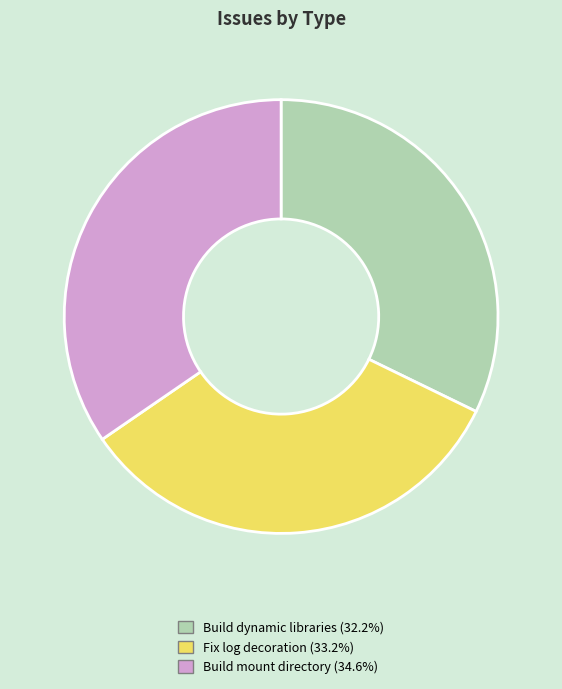

Is there any slice that represents more than half of the pie?

No